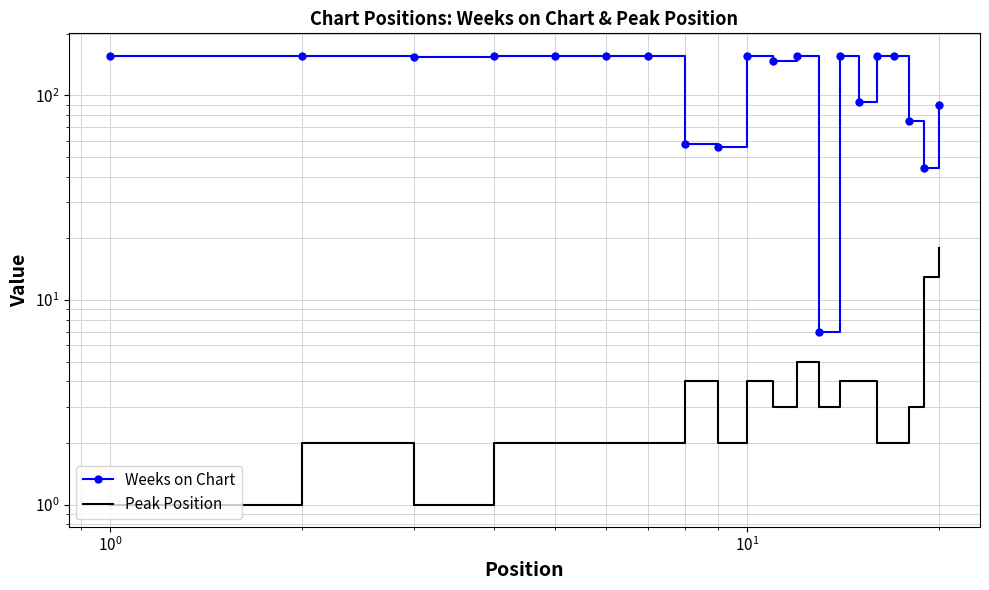

Which series has the largest total across all categories?

Weeks on Chart